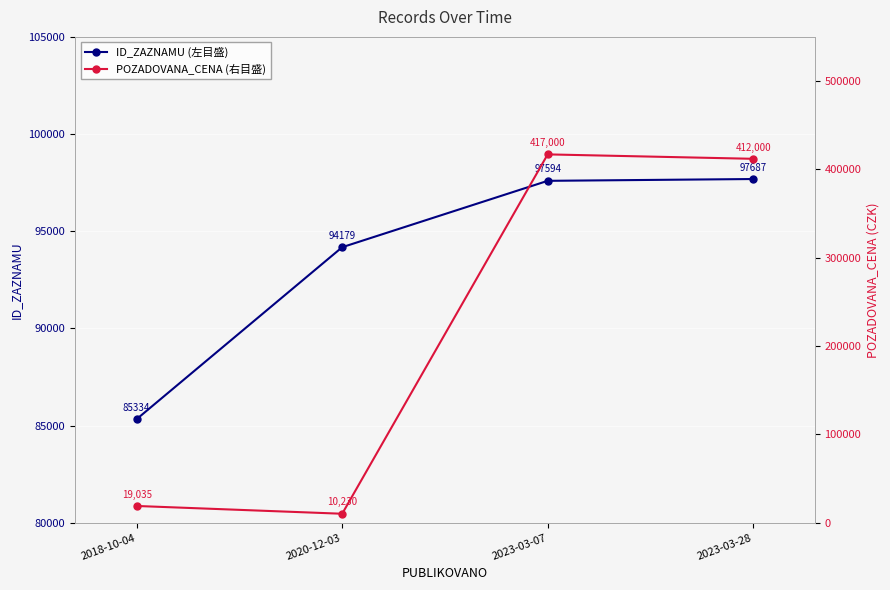

Reading right to left, transcribe all the data shown in this chart.

ID_ZAZNAMU (左目盛): 2023-03-28=97687	2023-03-07=97594	2020-12-03=94179	2018-10-04=85334
POZADOVANA_CENA (右目盛): 2023-03-28=412000	2023-03-07=417000	2020-12-03=10230	2018-10-04=19035